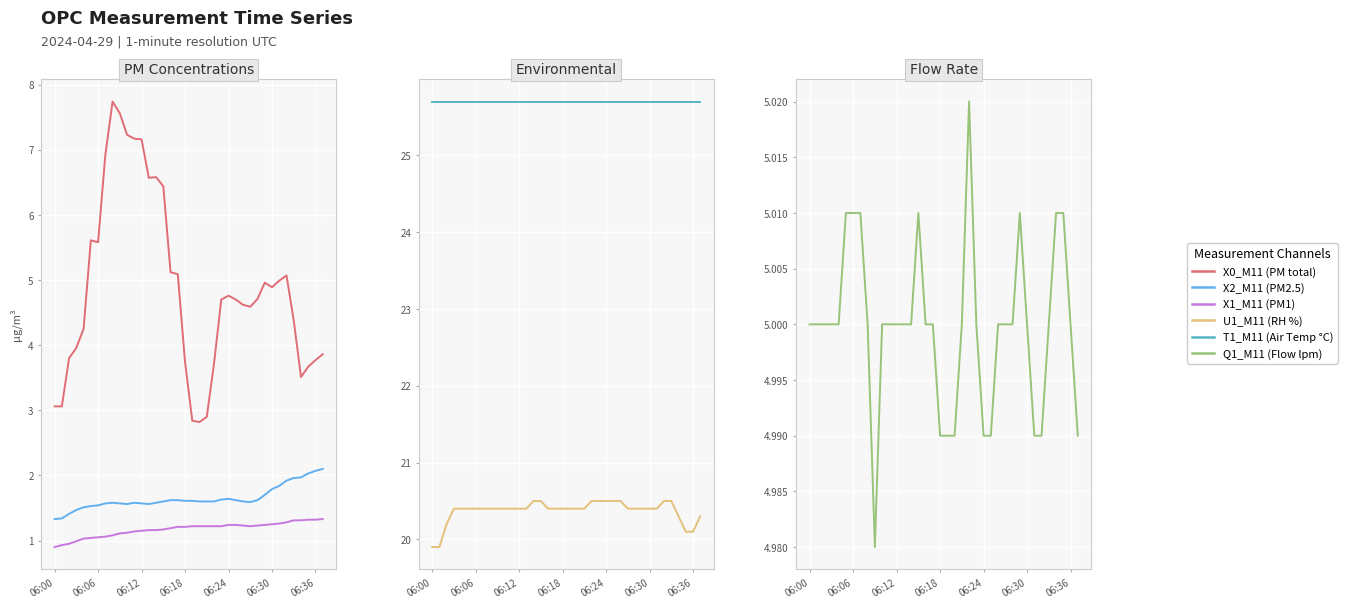

The value of Q1_M11 (Flow lpm) at 06:12 is 5.0. True or false?

True